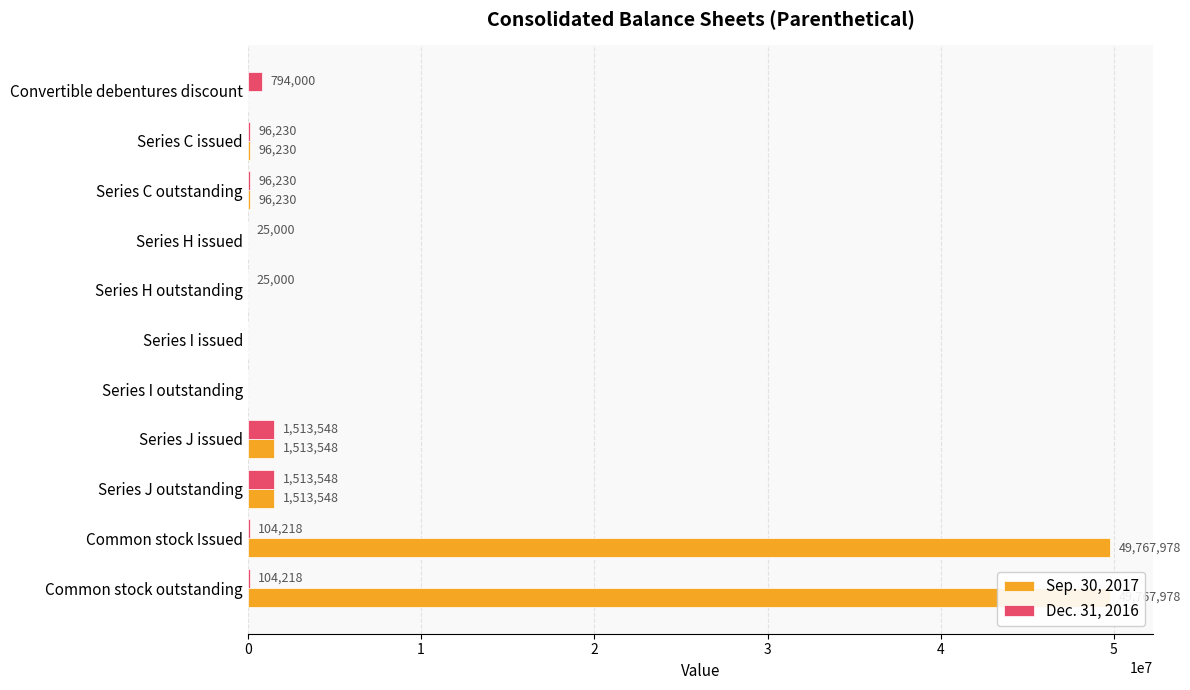

List the series in order of their overall mean, highest first.

Sep. 30, 2017, Dec. 31, 2016